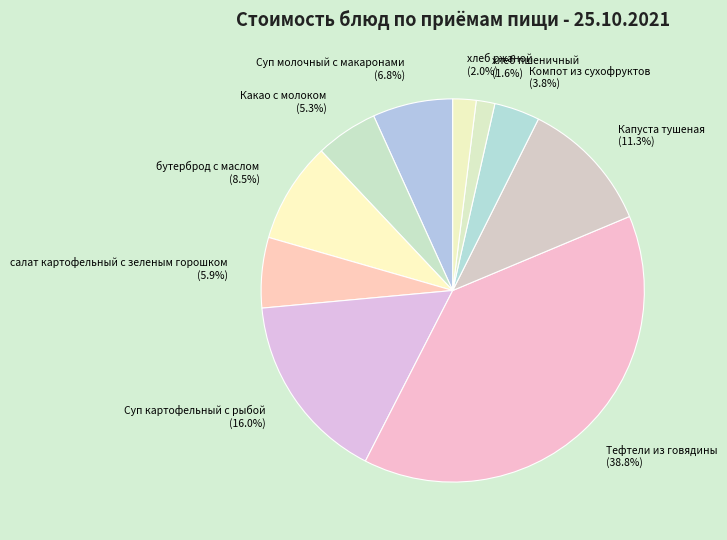

What percentage is the Тефтели из говядины slice, to the nearest percent?

39%